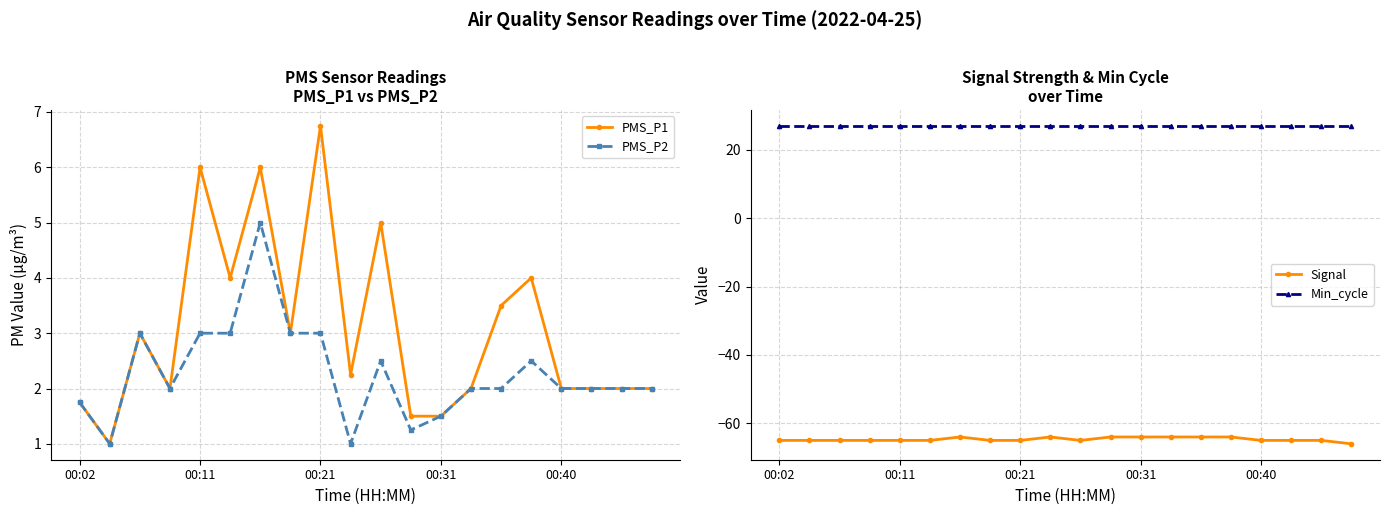

What is the approximate value of PMS_P2 at 00:31?

1.5